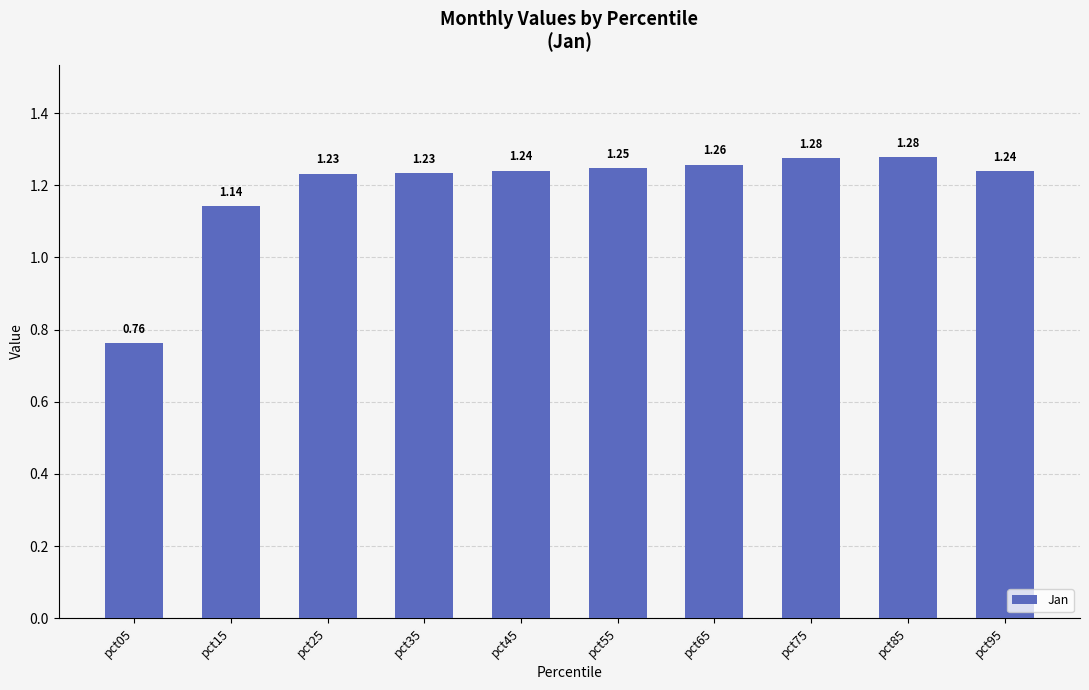

What is the difference between the maximum and minimum values?

0.5